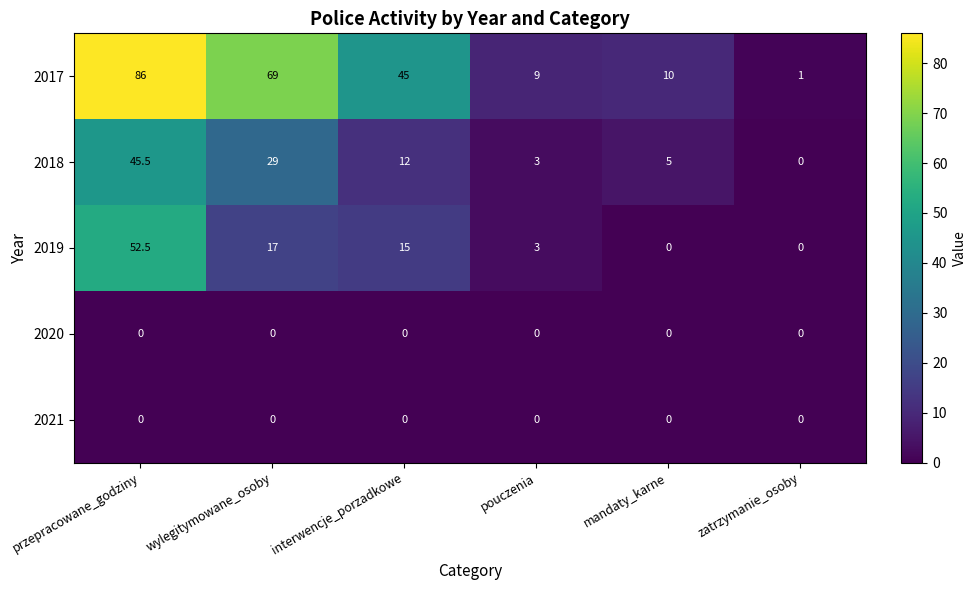

At how many categories does at least one series exceed 18?

3